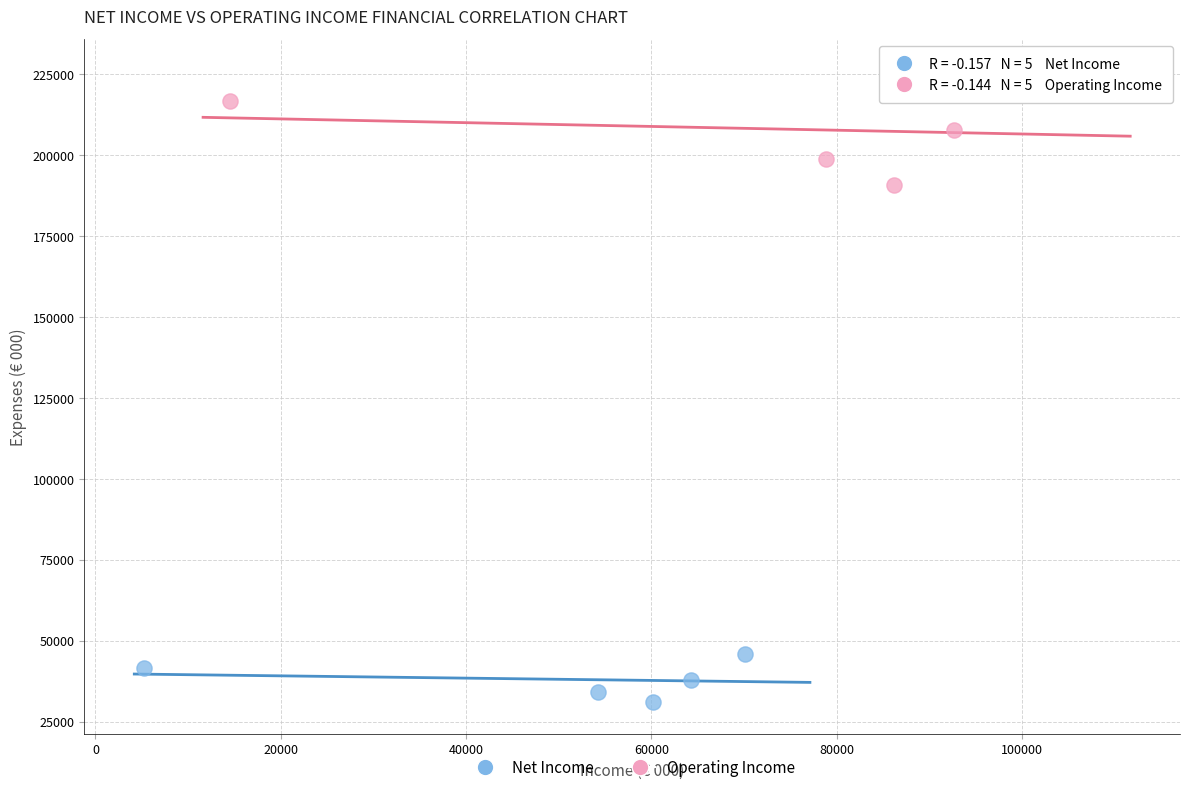

Which series reaches the minimum Y coordinate?

Net Income